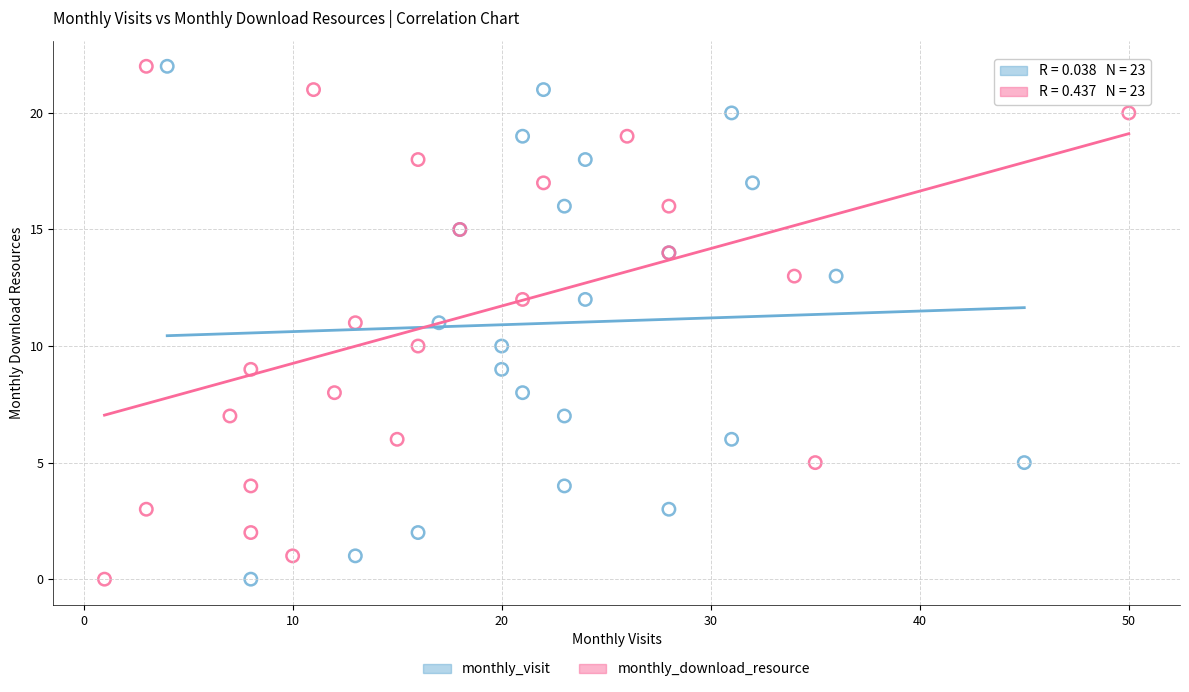

What are all the series names shown in the legend?

monthly_visit, monthly_download_resource